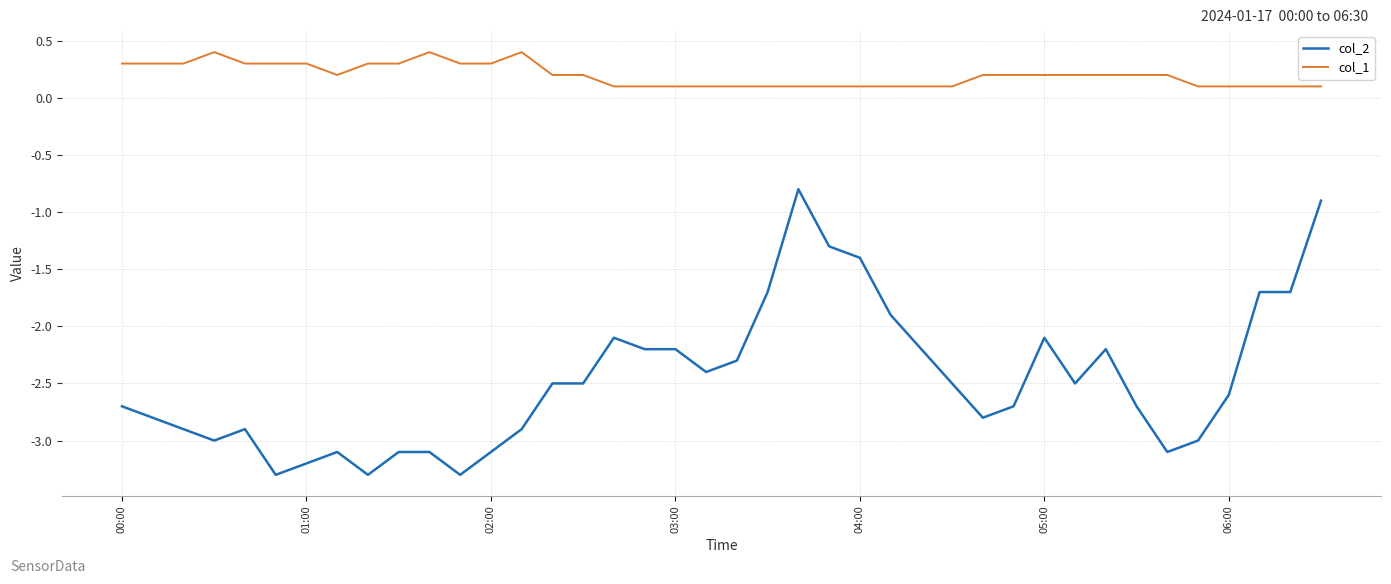

Which series has the widest spread of values?

col_2